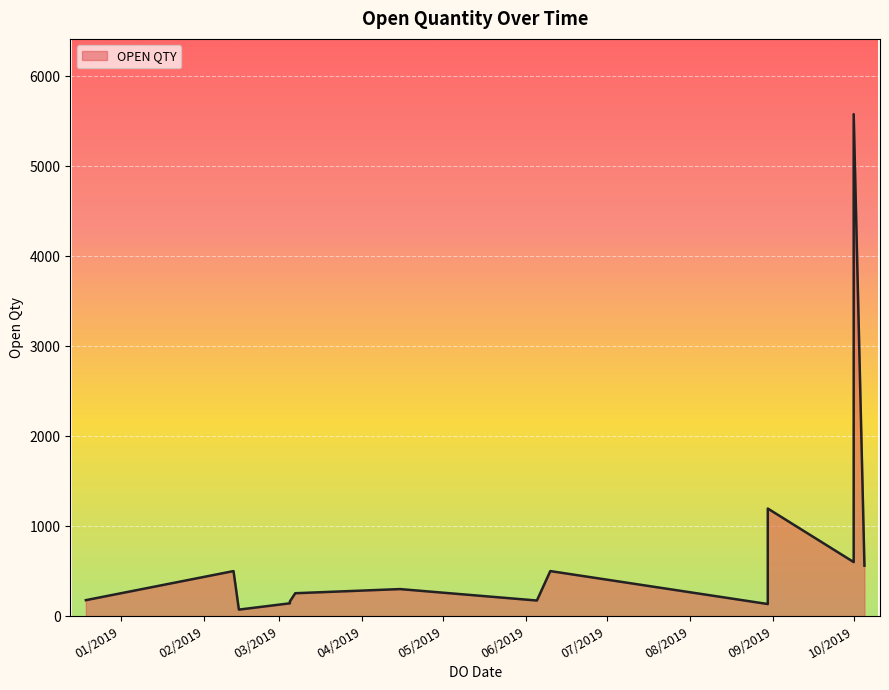

What is the change in value from 05/10/2019 to 05/03/2019?

-418